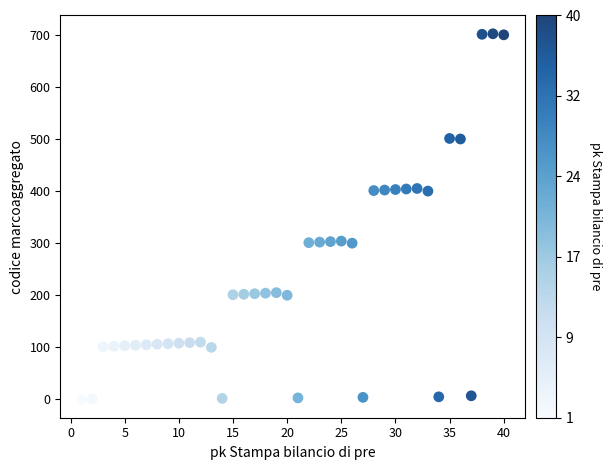

What is the range of X values (max minus min)?

39